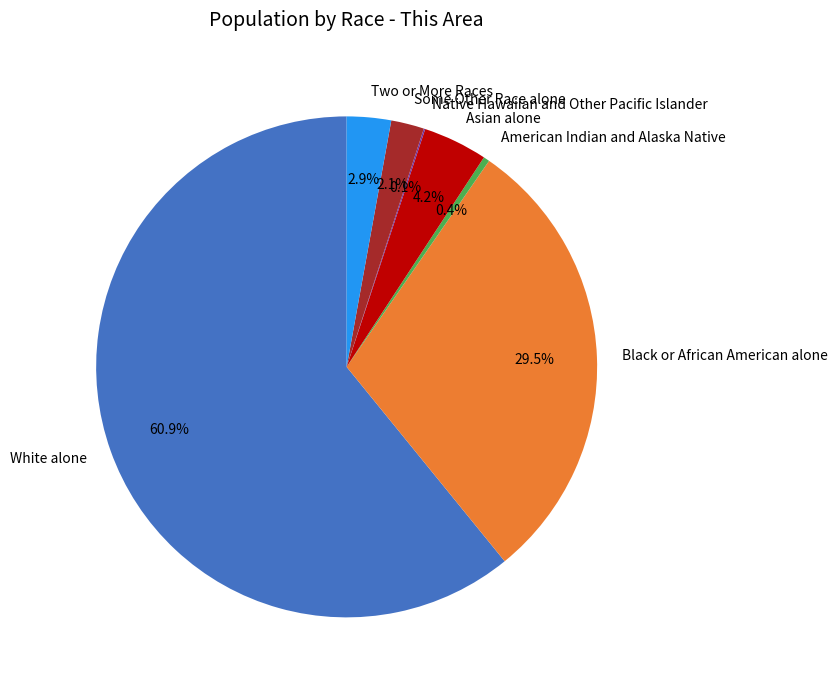

How much of the chart is everything except Black or African American alone?

70.5%